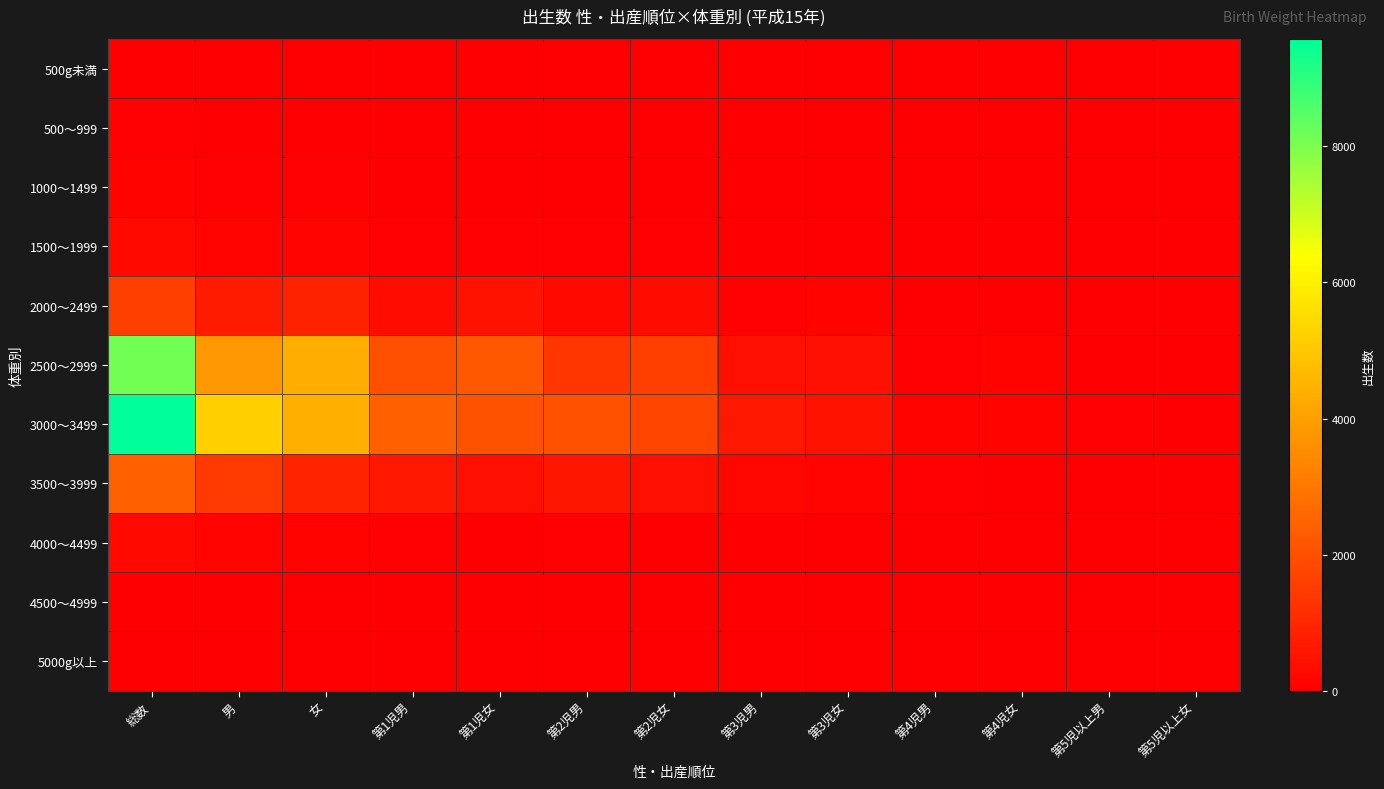

Rank the series by their maximum value, from lowest to highest.

5000g以上, 500g未満, 4500～4999, 500～999, 1000～1499, 4000～4499, 1500～1999, 2000～2499, 3500～3999, 2500～2999, 3000～3499